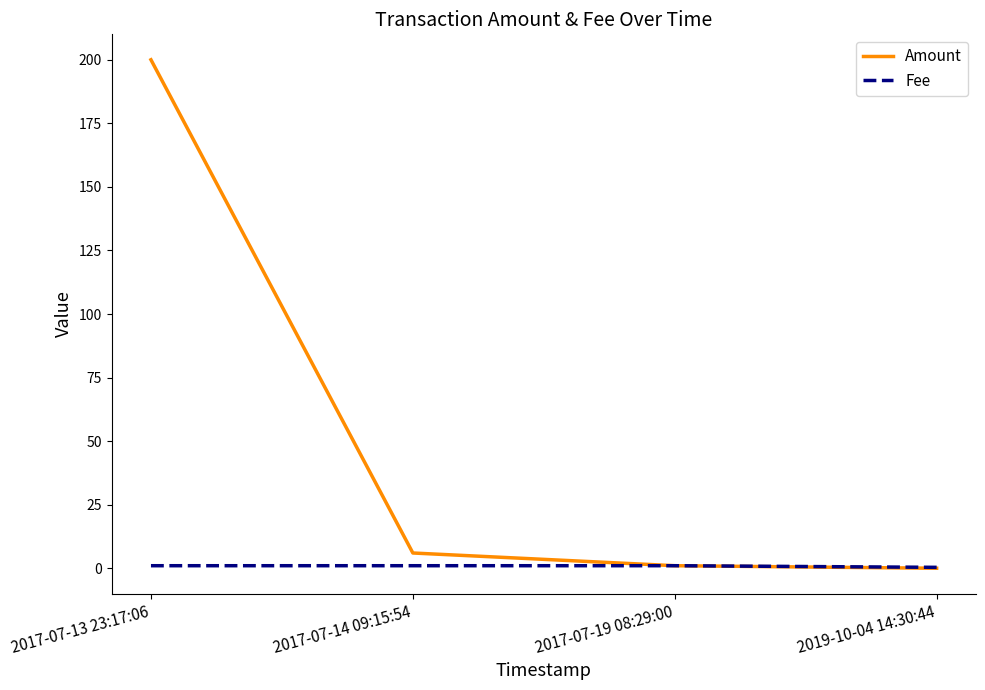

What is the lowest value of the Fee series?

0.4